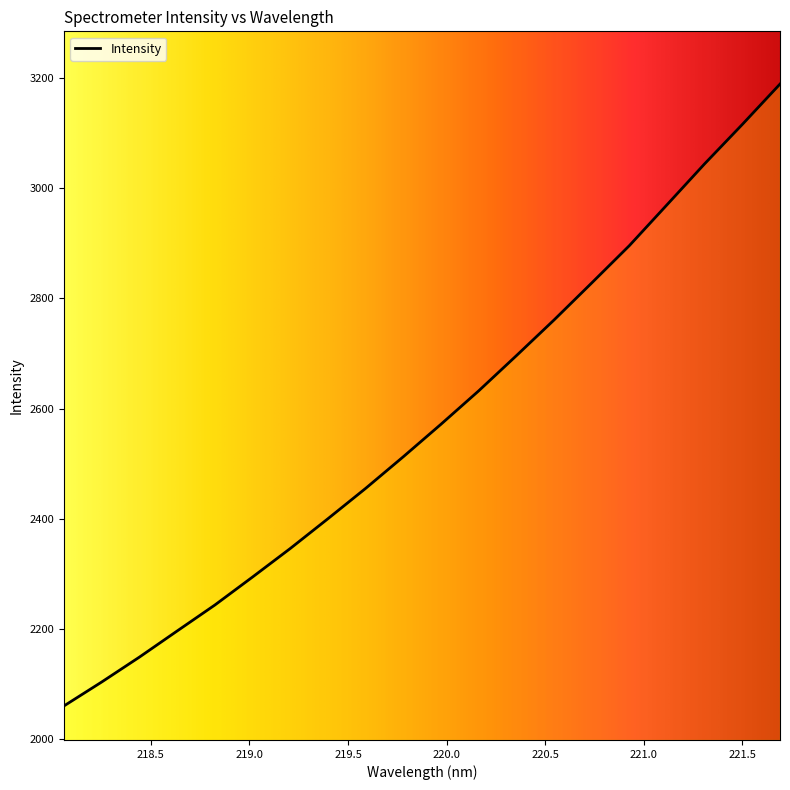

What is the difference between the maximum and minimum values?

1128.0